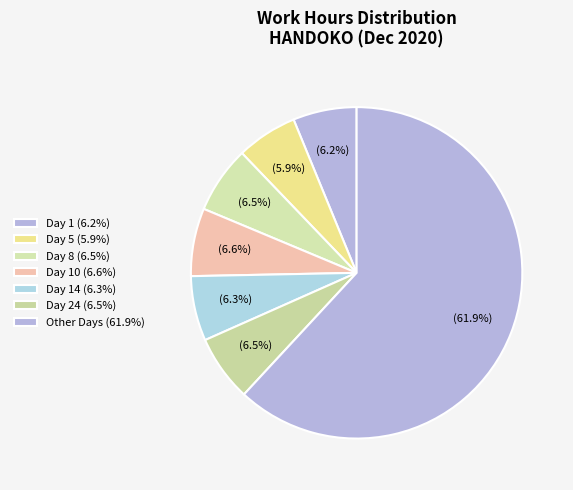

Count the number of slices in the pie.

7